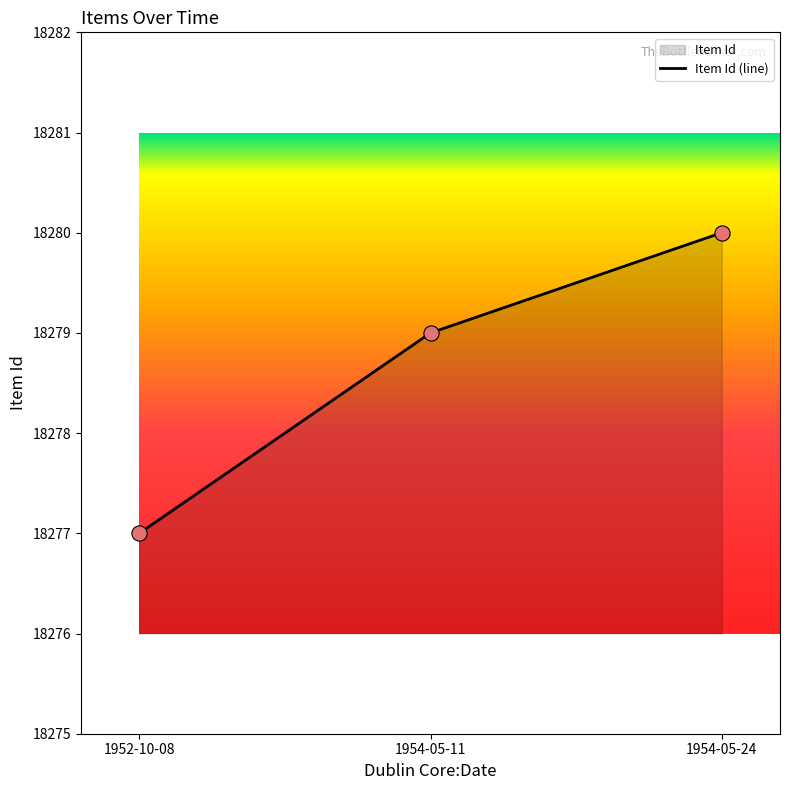

What is the ratio of the value at 1952-10-08 to the value at 1954-05-11?

1.0